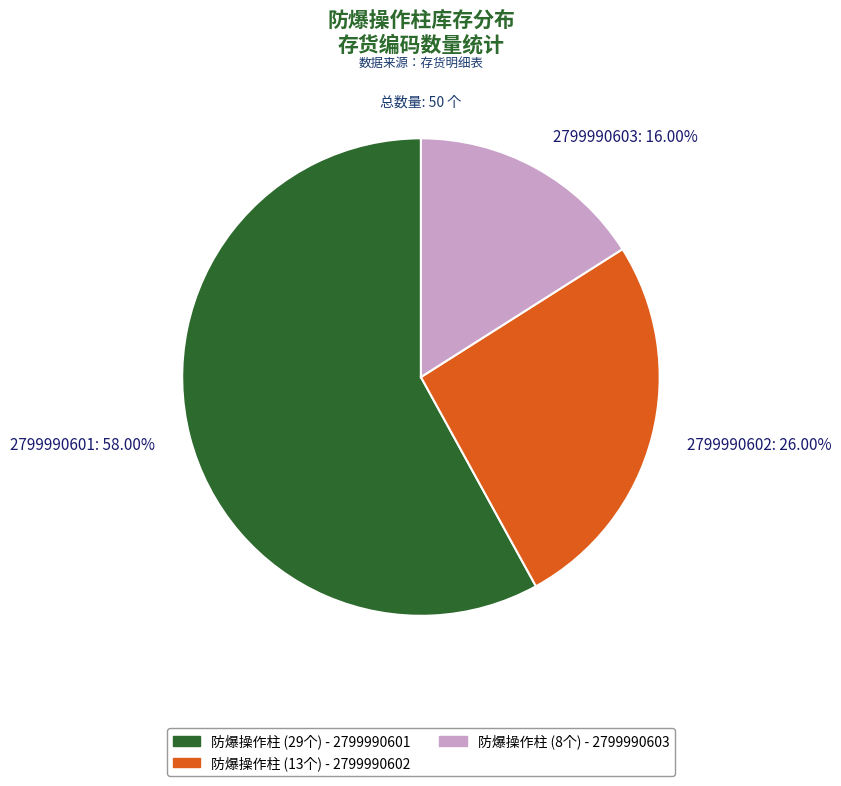

What is the ratio of the value at 2799990601: 58.00% to the value at 2799990603: 16.00%?

3.6